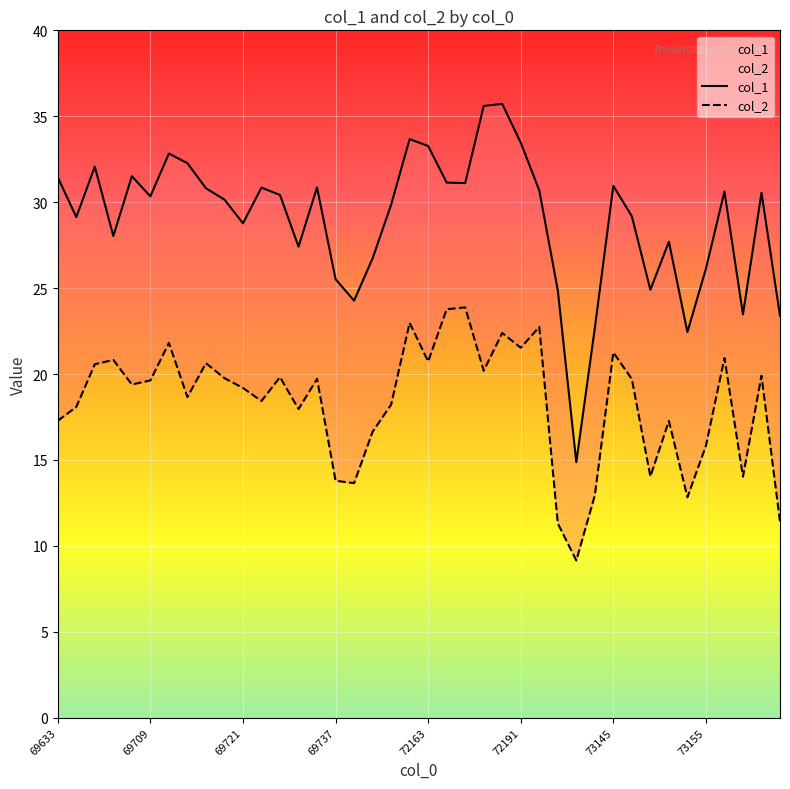

True or false: col_2 and col_1 cross at least once.

False